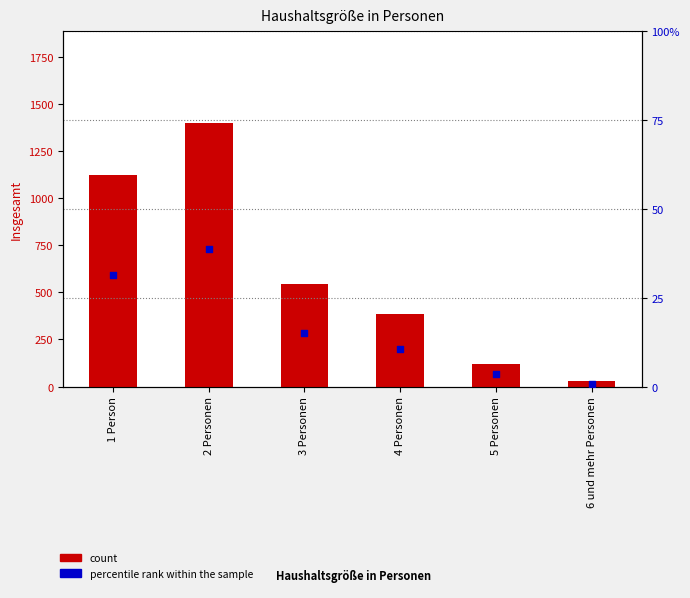

Which series has the largest Y range (max minus min)?

count